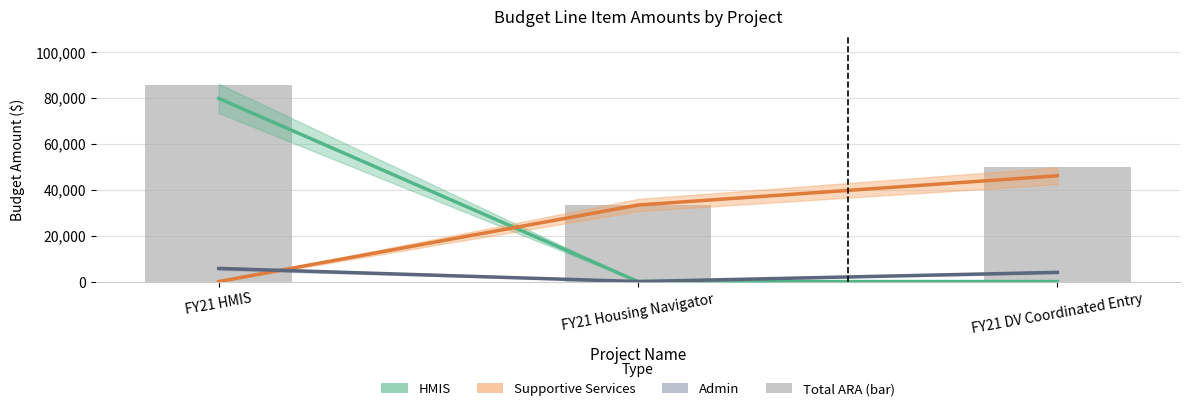

What are all the series names shown in the legend?

HMIS, Supportive Services, Admin, Total ARA (bar)